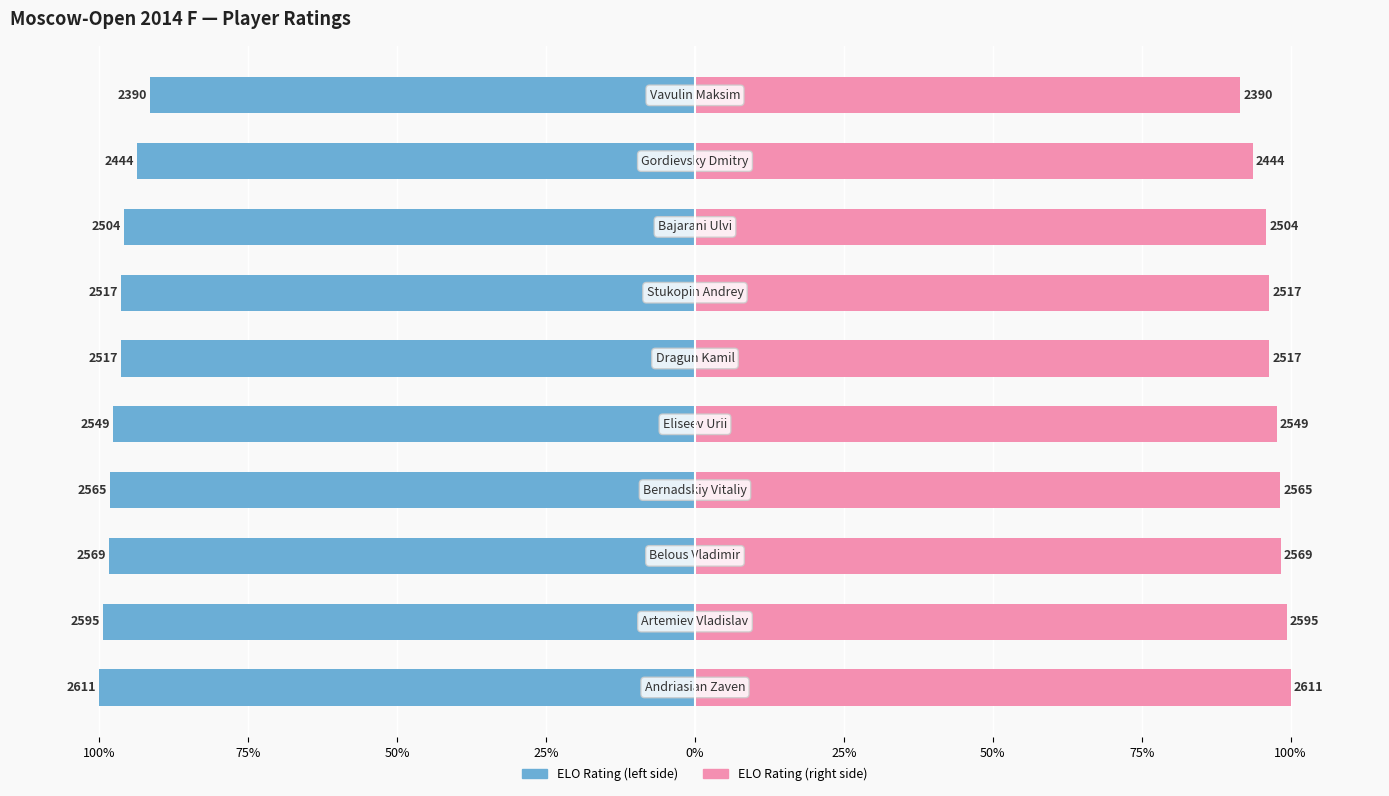

At 9, list the series in order from largest to smallest.

ELO Rating (right), ELO Rating (left)